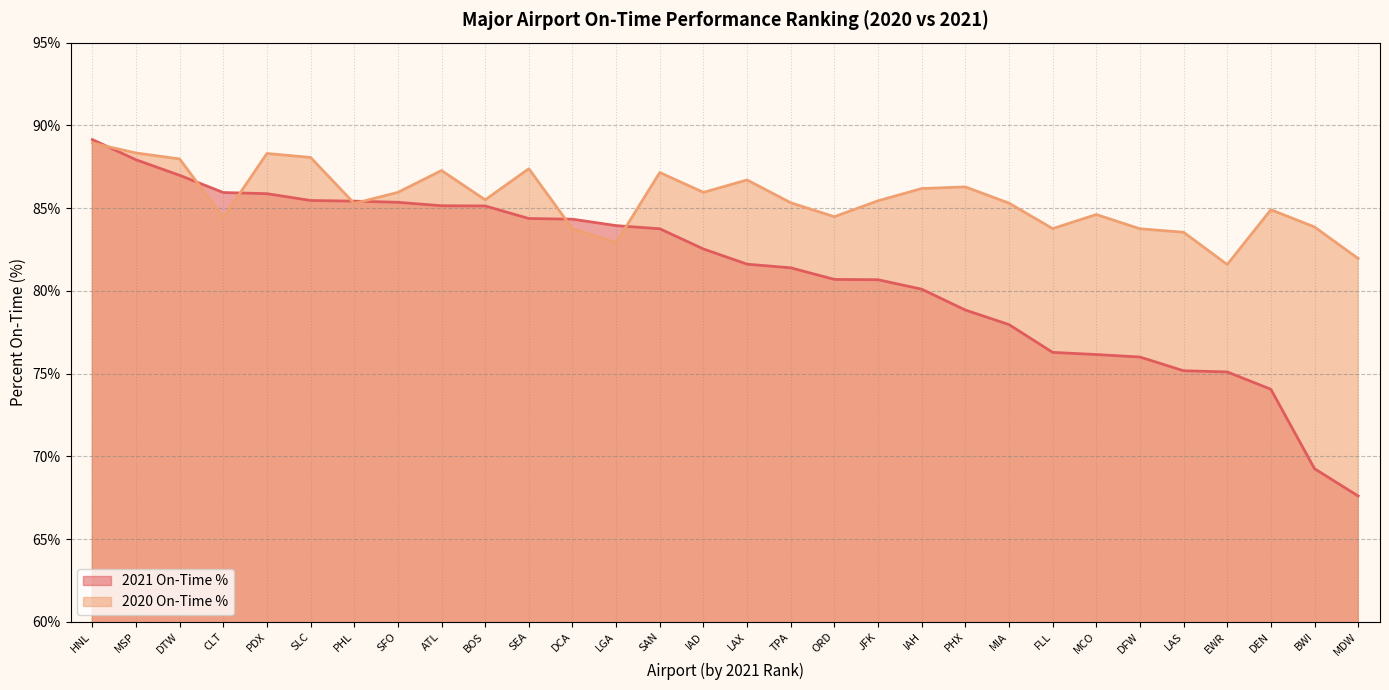

Reading right to left, transcribe all the data shown in this chart.

2021 On-Time %: MDW=67.6	BWI=69.2	DEN=74.0	EWR=75.1	LAS=75.2	DFW=76.0	MCO=76.2	FLL=76.3	MIA=78.0	PHX=78.8	IAH=80.1	JFK=80.7	ORD=80.7	TPA=81.4	LAX=81.6	IAD=82.5	SAN=83.8	LGA=83.9	DCA=84.3	SEA=84.4	BOS=85.1	ATL=85.1	SFO=85.3	PHL=85.4	SLC=85.5	PDX=85.9	CLT=85.9	DTW=87.0	MSP=87.9	HNL=89.1
2020 On-Time %: MDW=82.0	BWI=83.9	DEN=84.9	EWR=81.6	LAS=83.5	DFW=83.8	MCO=84.6	FLL=83.8	MIA=85.3	PHX=86.3	IAH=86.2	JFK=85.4	ORD=84.5	TPA=85.3	LAX=86.7	IAD=86.0	SAN=87.2	LGA=82.9	DCA=83.8	SEA=87.4	BOS=85.5	ATL=87.3	SFO=86.0	PHL=85.3	SLC=88.1	PDX=88.3	CLT=84.4	DTW=88.0	MSP=88.3	HNL=88.9